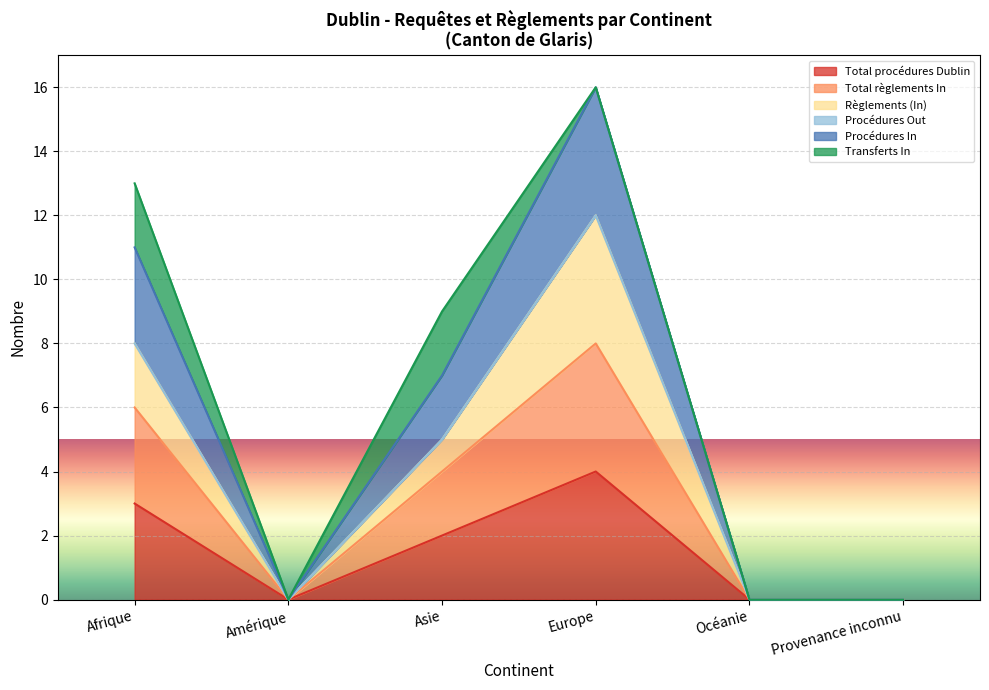

At which category does Procédures In reach its first local peak?

Europe